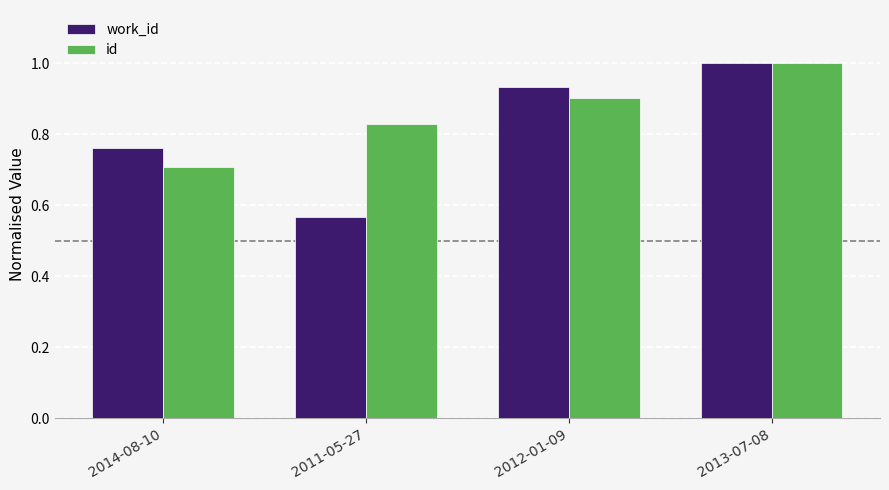

List the labels in order of id value, smallest first.

2014-08-10, 2011-05-27, 2012-01-09, 2013-07-08